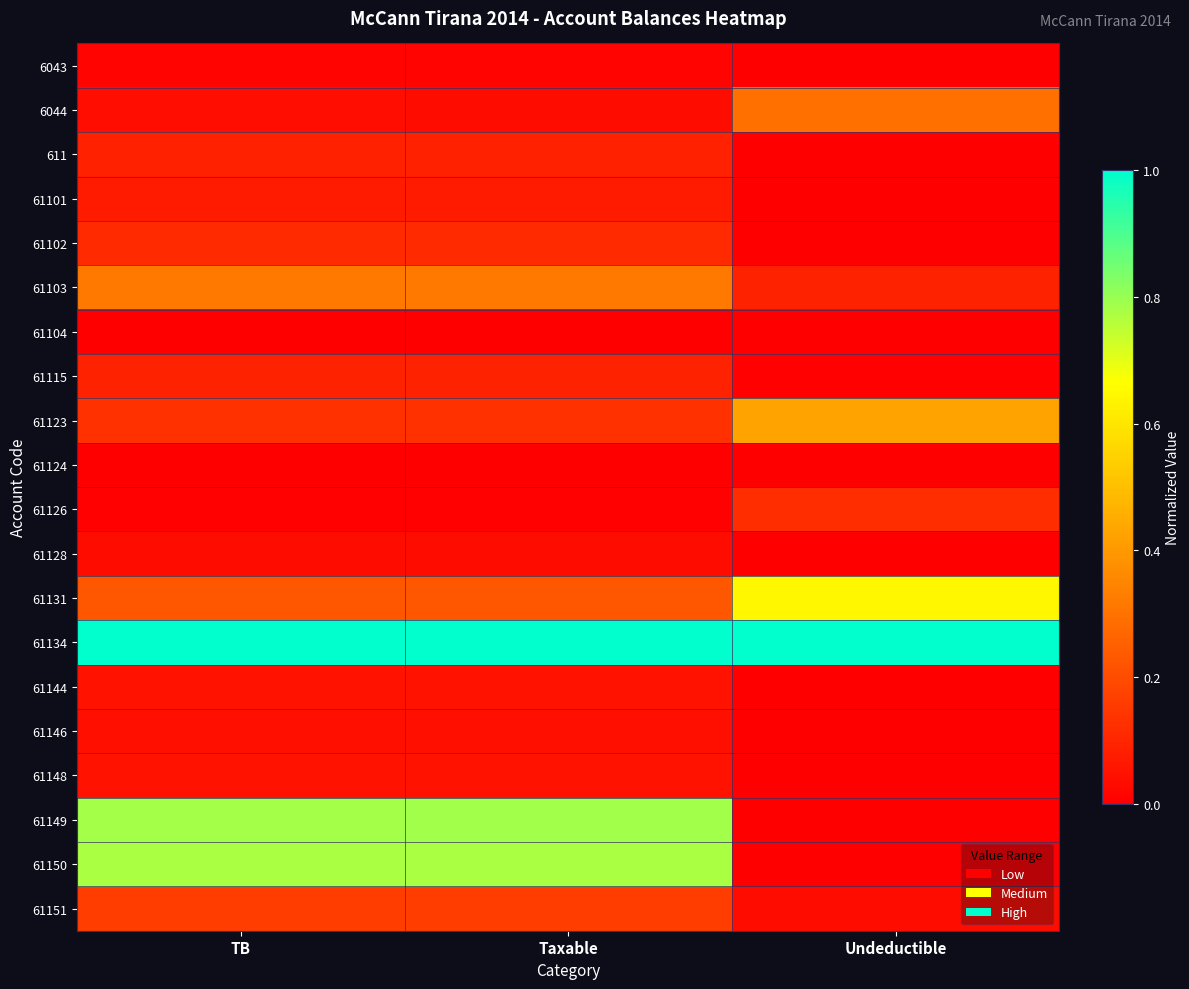

What is the maximum value shown in the chart?

1.0